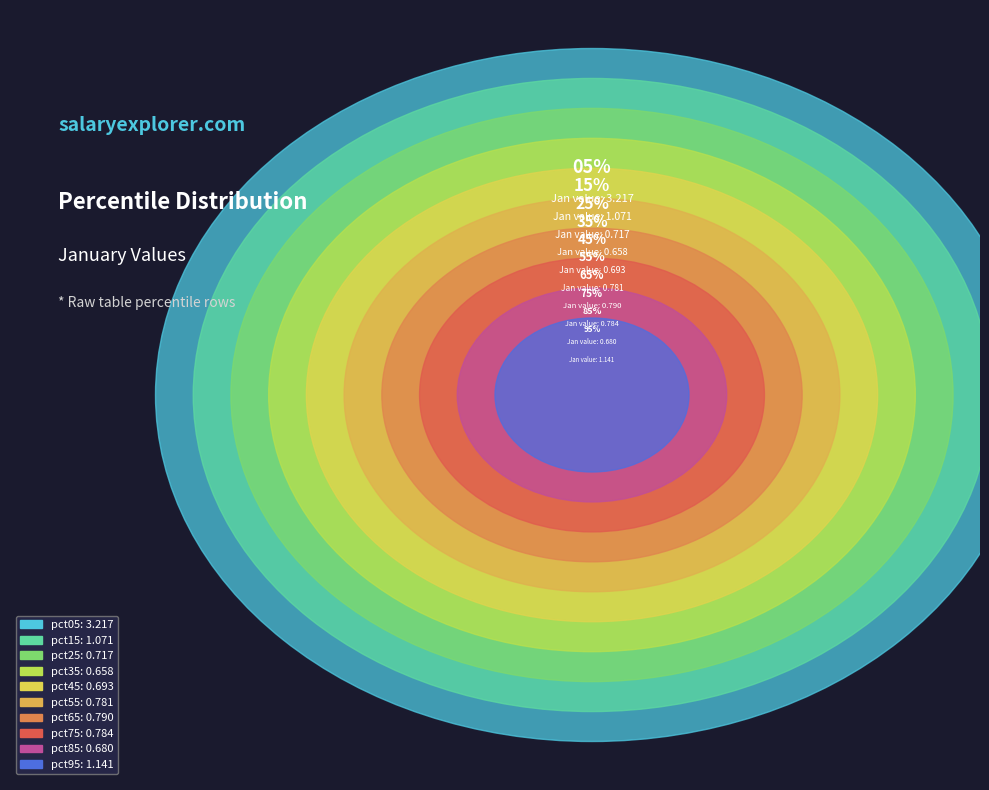

Which category has the biggest portion of the pie?

pct05